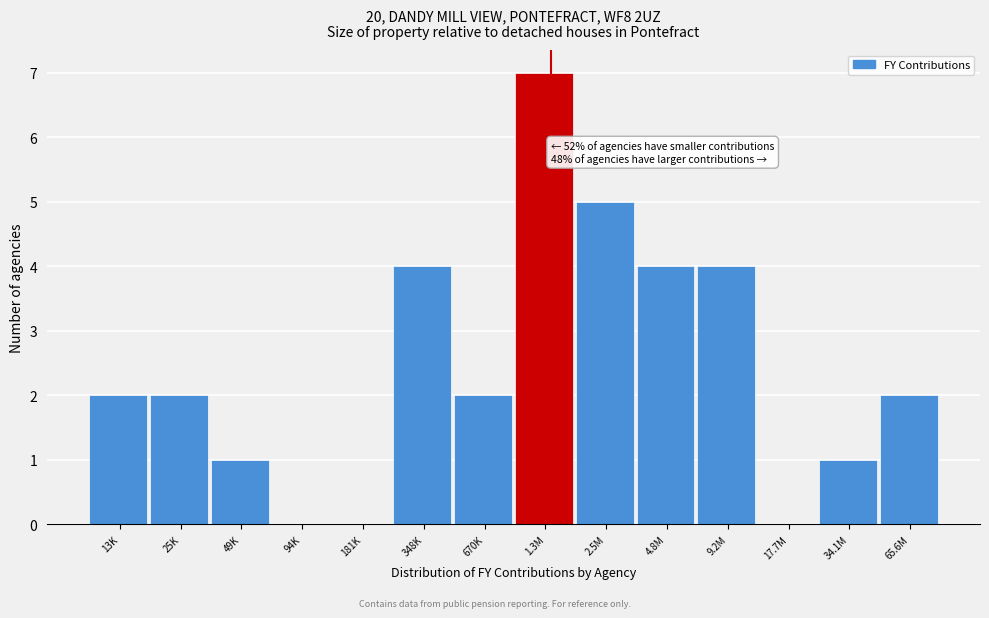

Reading left to right, what are all the values shown in this chart?

13K=2	25K=2	49K=1	94K=0	181K=0	348K=4	670K=2	1.3M=7	2.5M=5	4.8M=4	9.2M=4	17.7M=0	34.1M=1	65.6M=2